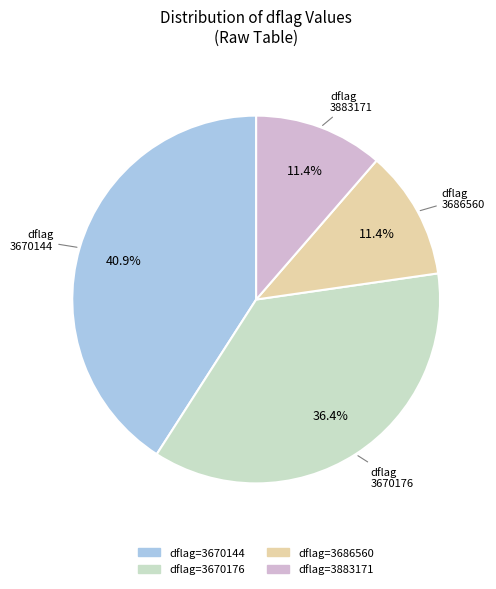

Count the number of slices in the pie.

4